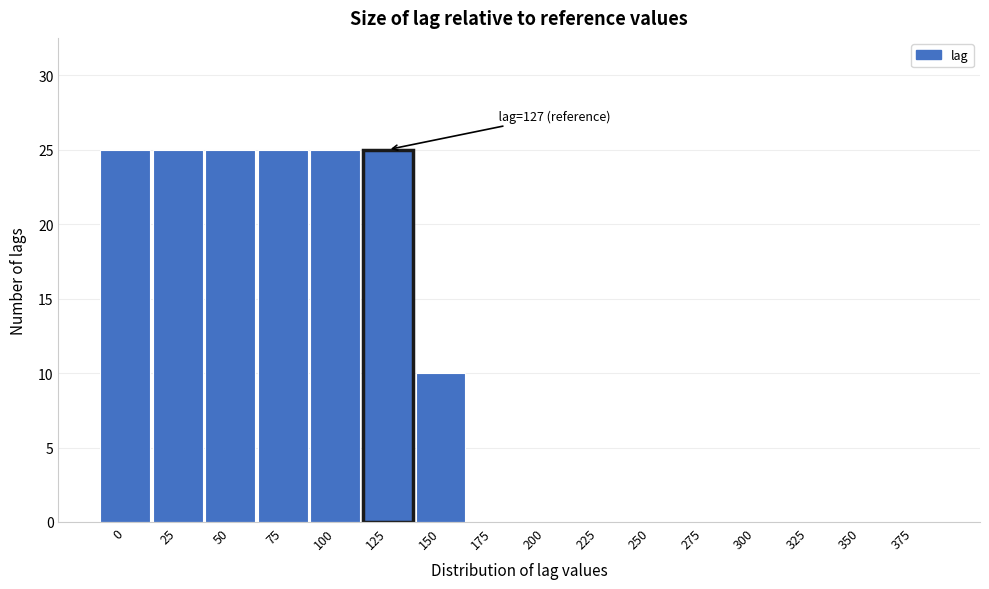

Reading left to right, what are all the values shown in this chart?

0=25	25=25	50=25	75=25	100=25	125=25	150=10	175=0	200=0	225=0	250=0	275=0	300=0	325=0	350=0	375=0